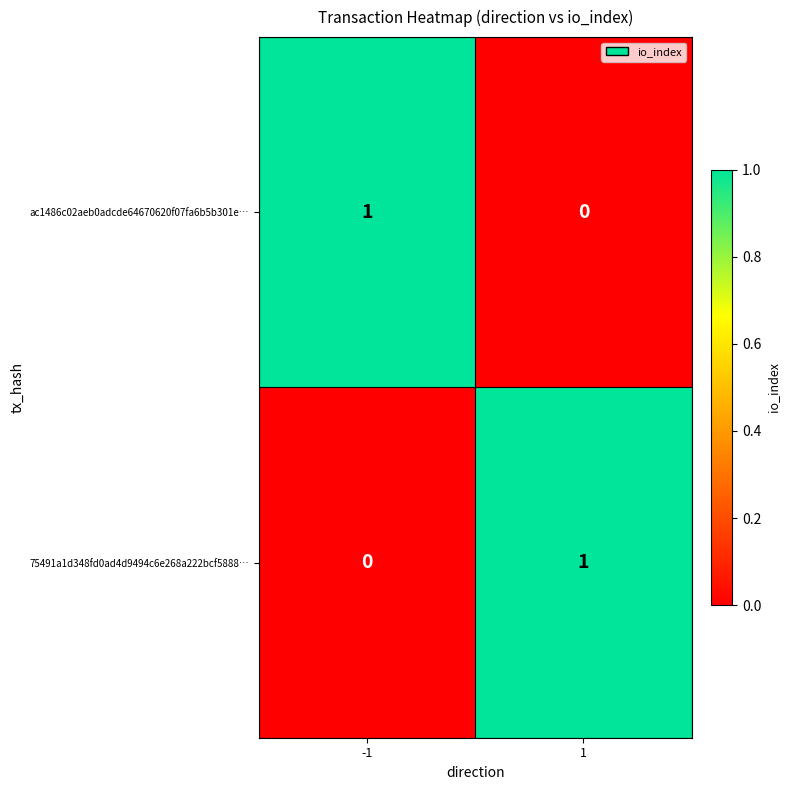

Is the value of 75491a1d348fd0ad4d9494c6e268a222bcf5888… at 1 greater than the value of ac1486c02aeb0adcde64670620f07fa6b5b301e… at 1?

Yes